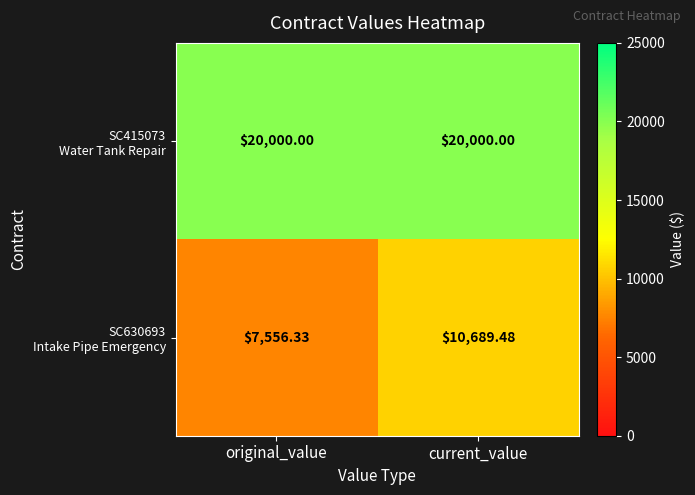

At which category does the chart reach its minimum across all series?

original_value